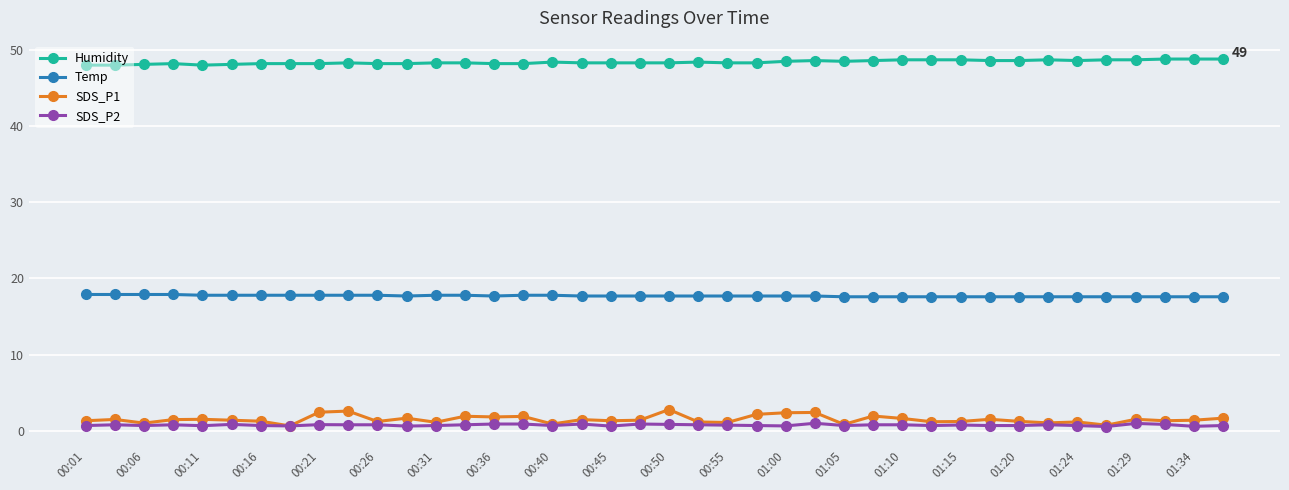

What is the lowest value of the Temp series?

17.6